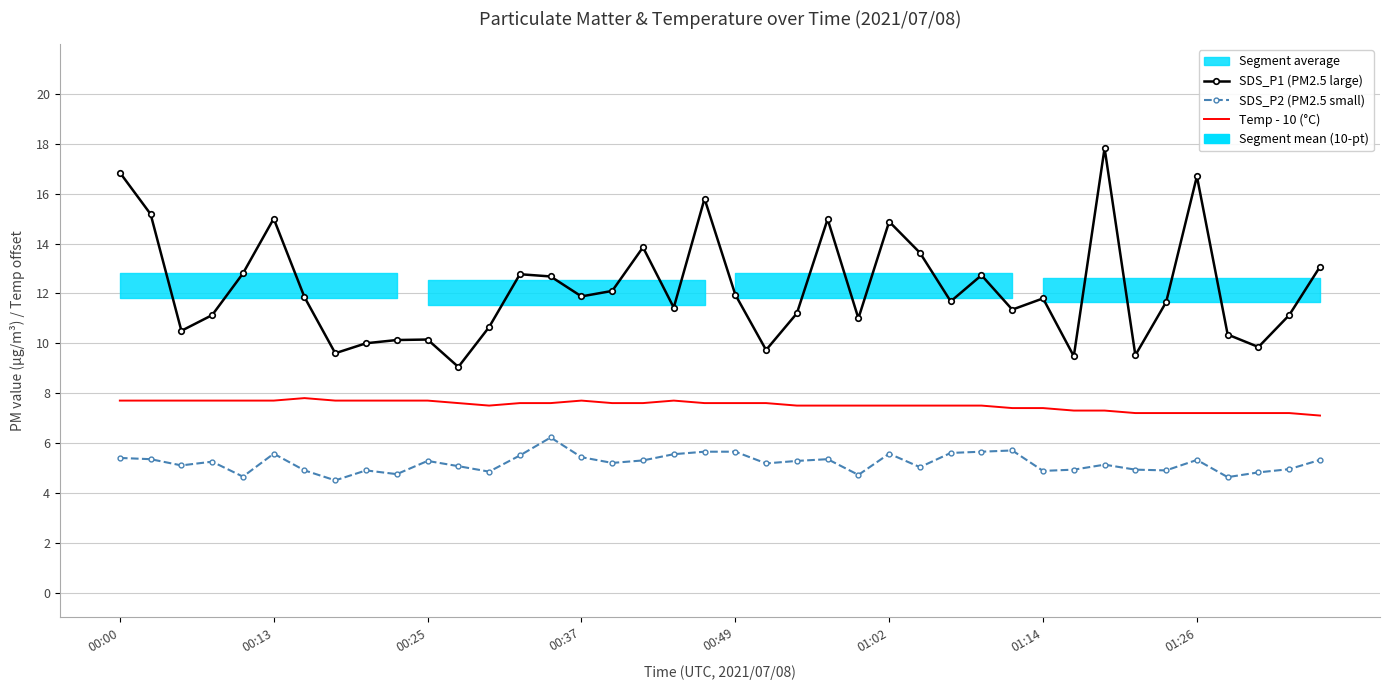

The value of SDS_P1 (PM2.5 large) at 36 is 18.2. True or false?

False